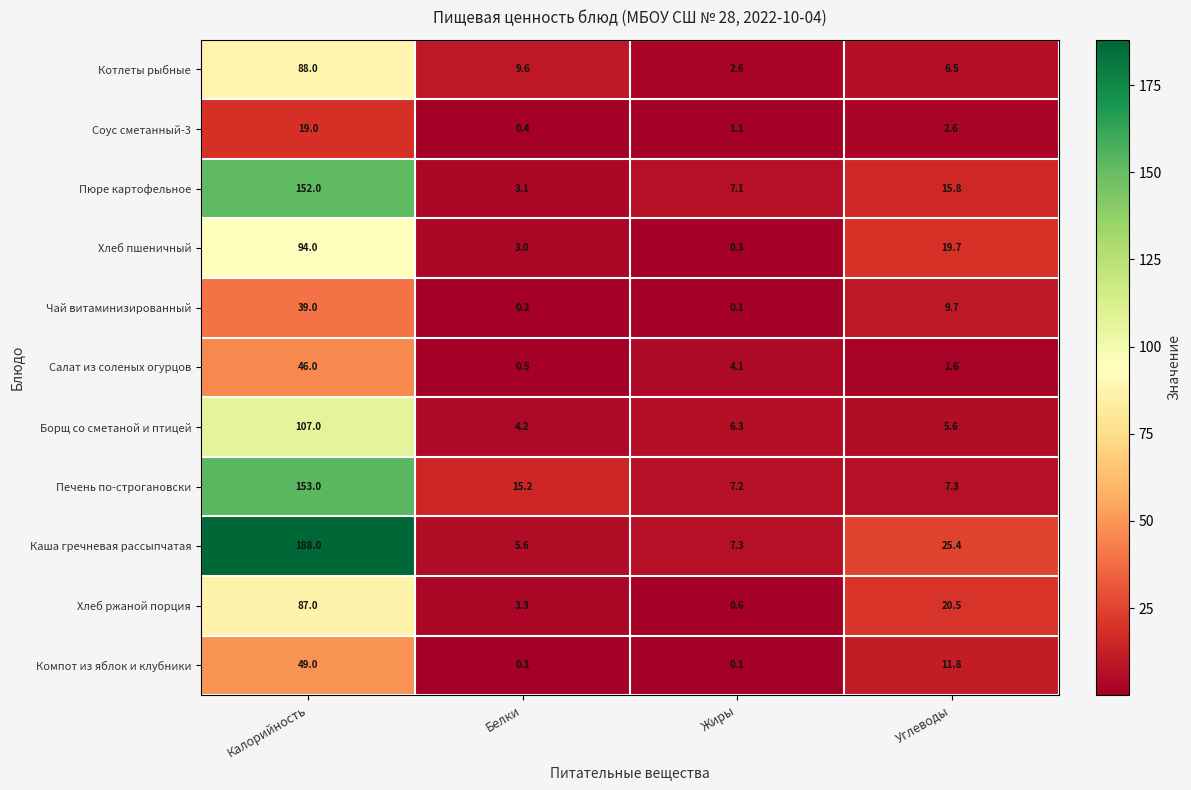

How many series are shown in this chart?

11